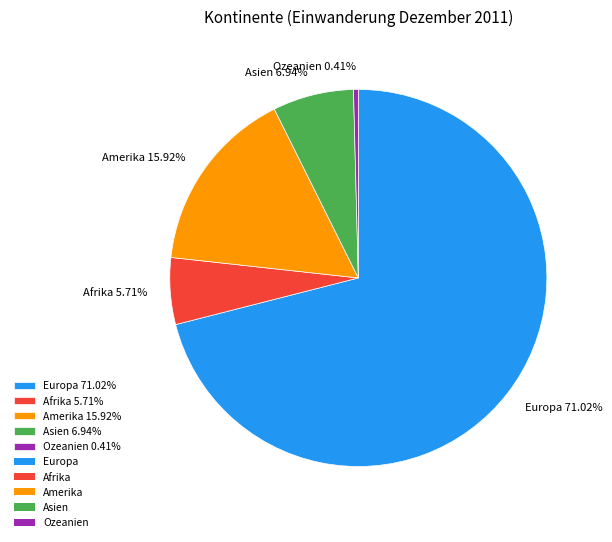

Between Europa and Afrika, which is larger?

Europa